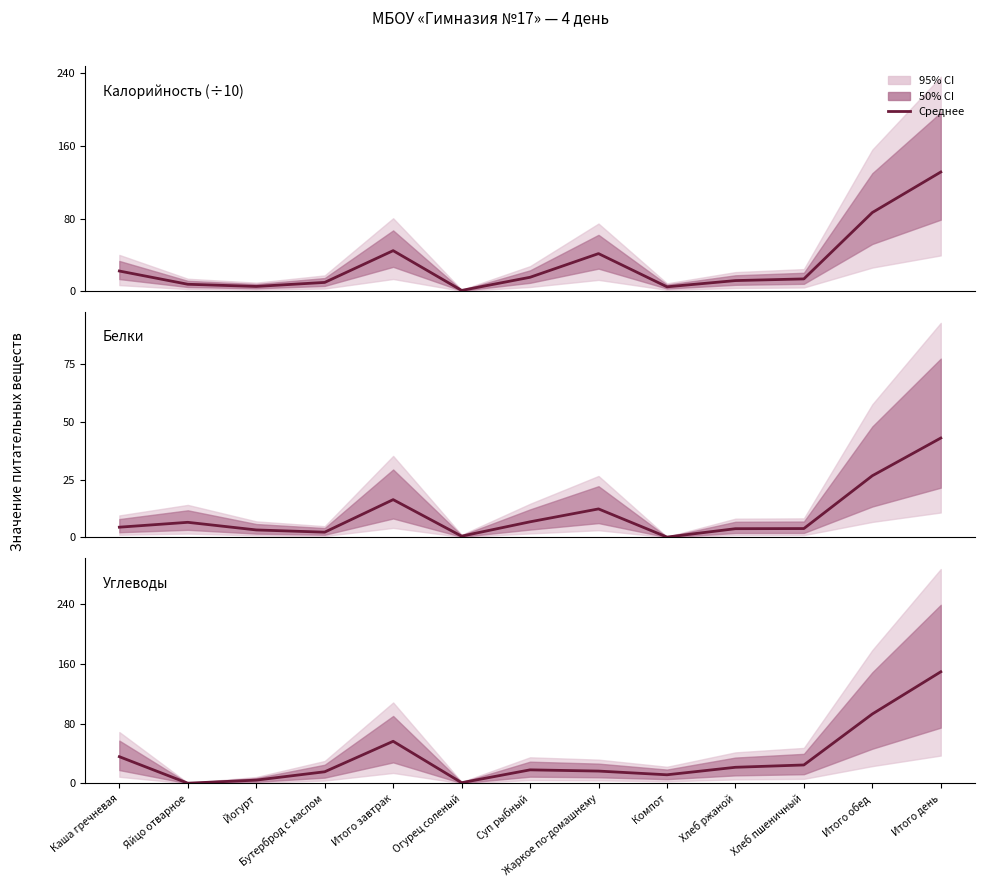

What is the difference between the Белки values at Итого день and Бутерброд с маслом?

40.8